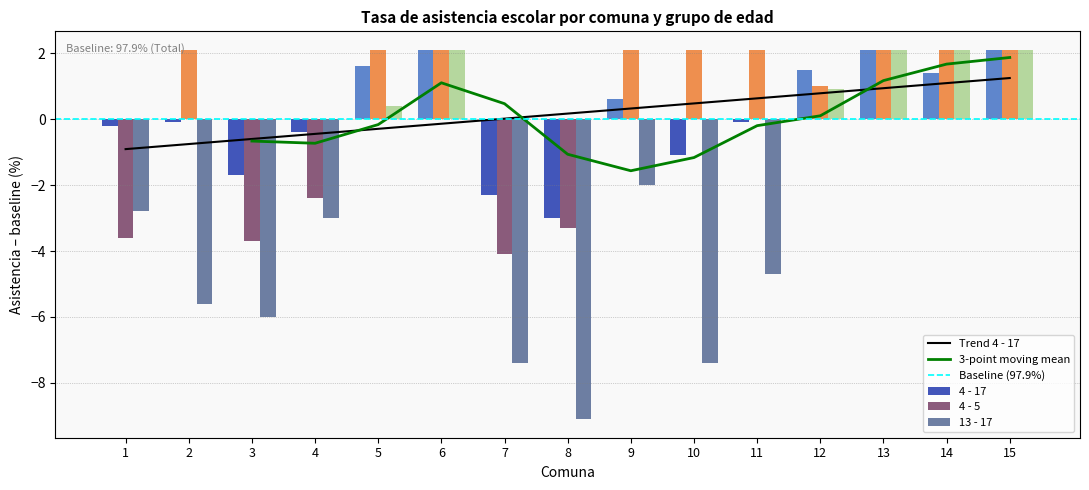

What value does the 4 - 5 series have at 15?

2.1